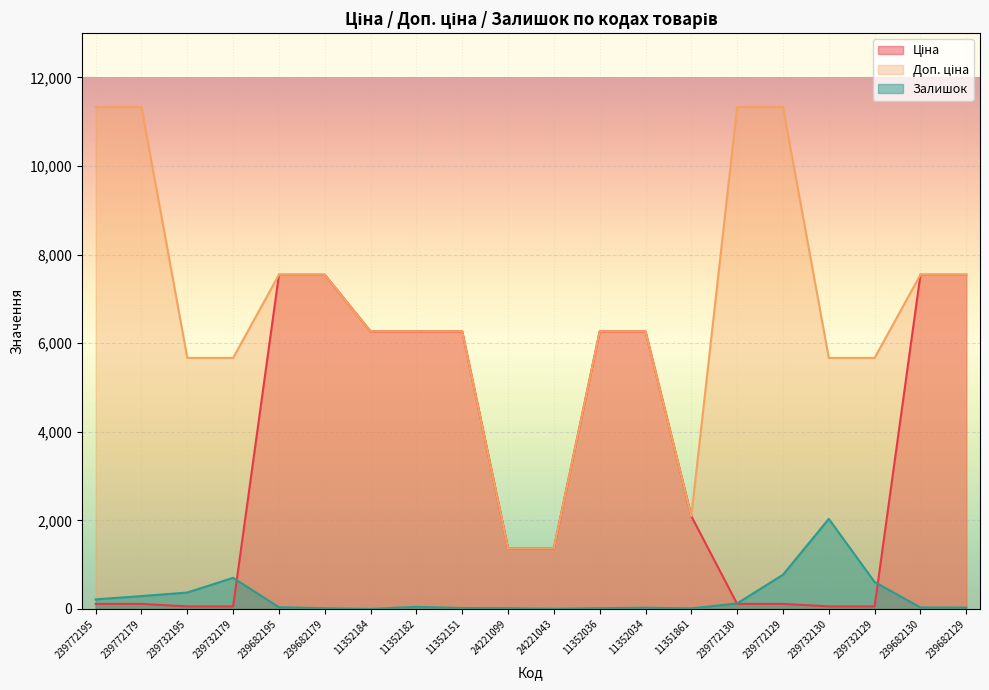

What are all the series names shown in the legend?

Ціна, Доп. ціна, Залишок